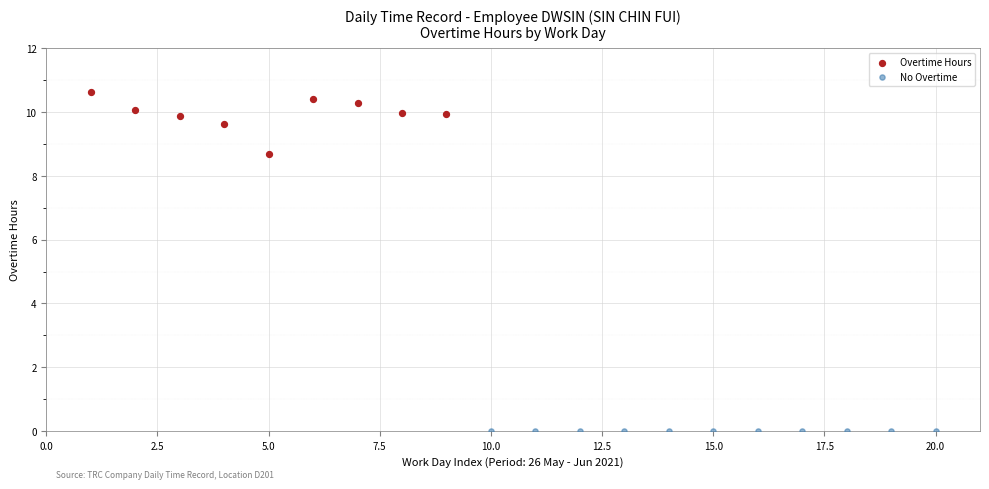

Which series reaches the minimum Y coordinate?

No Overtime